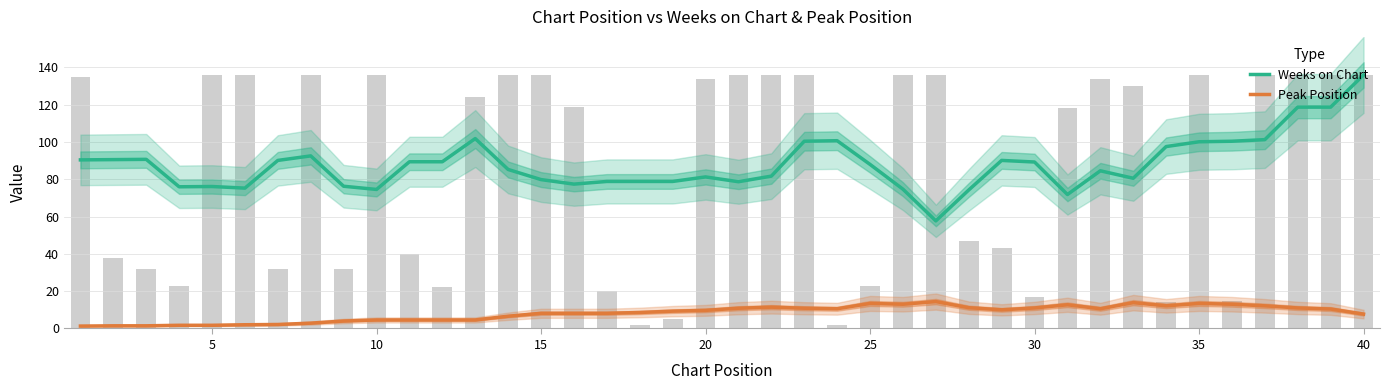

What is the difference between the second highest and minimum values in the Peak Position series?

12.6